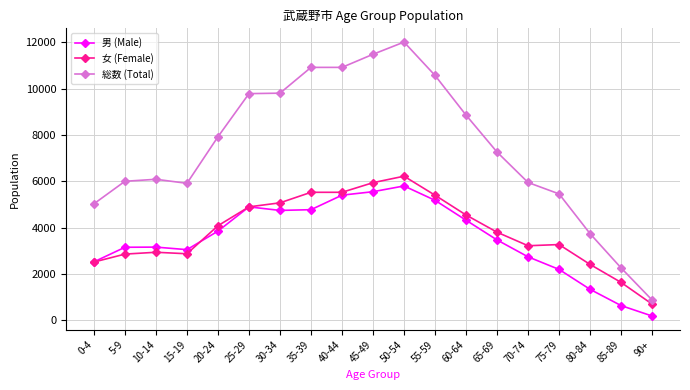

True or false: 女 (Female) has more than 1 interior local peaks.

True